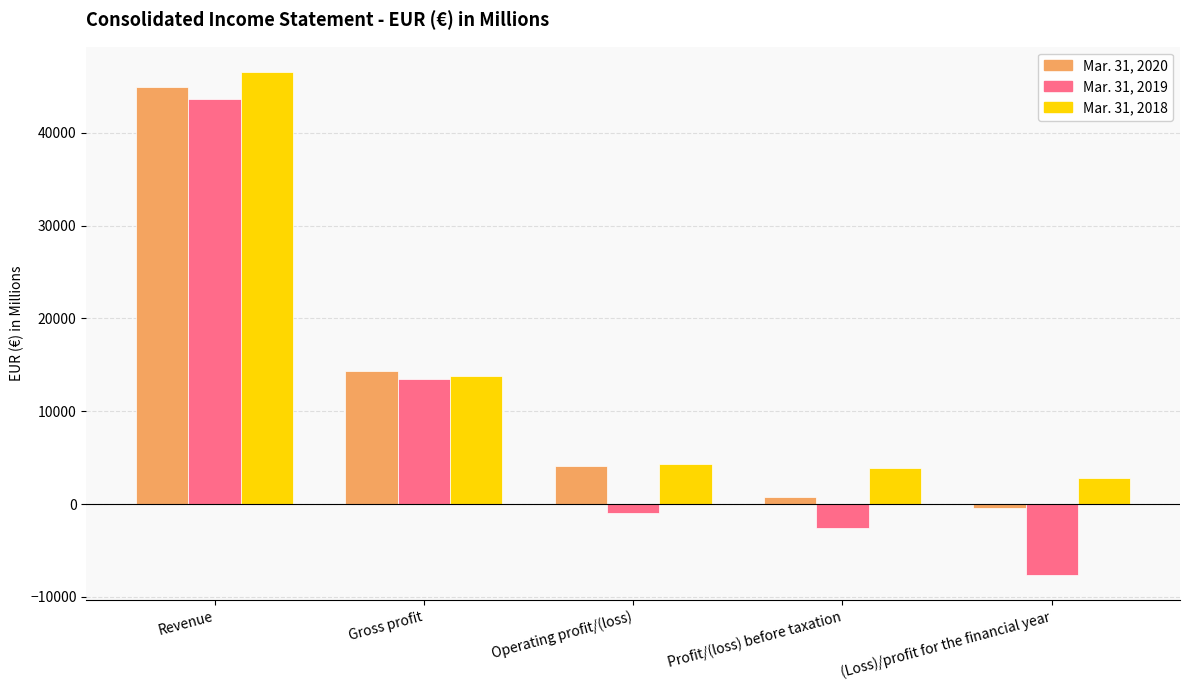

What is the label of the 4th bar from the right?

Gross profit